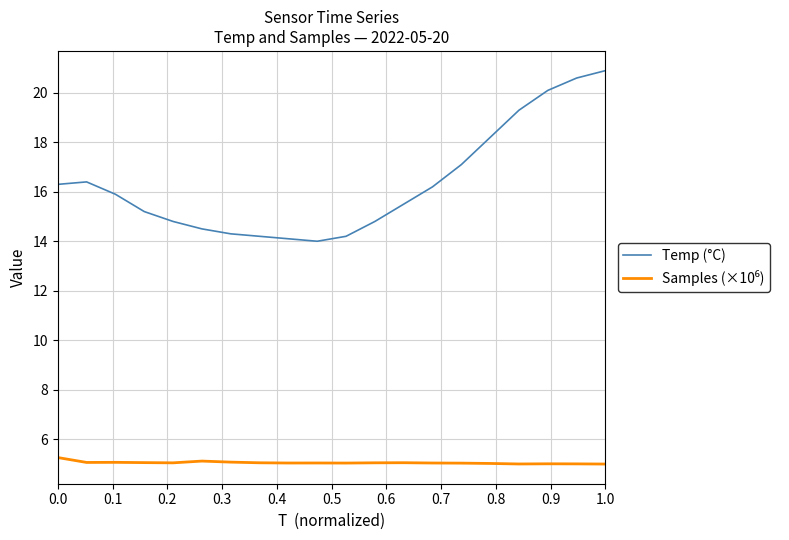

What is the highest value of the Temp (°C) series?

20.9